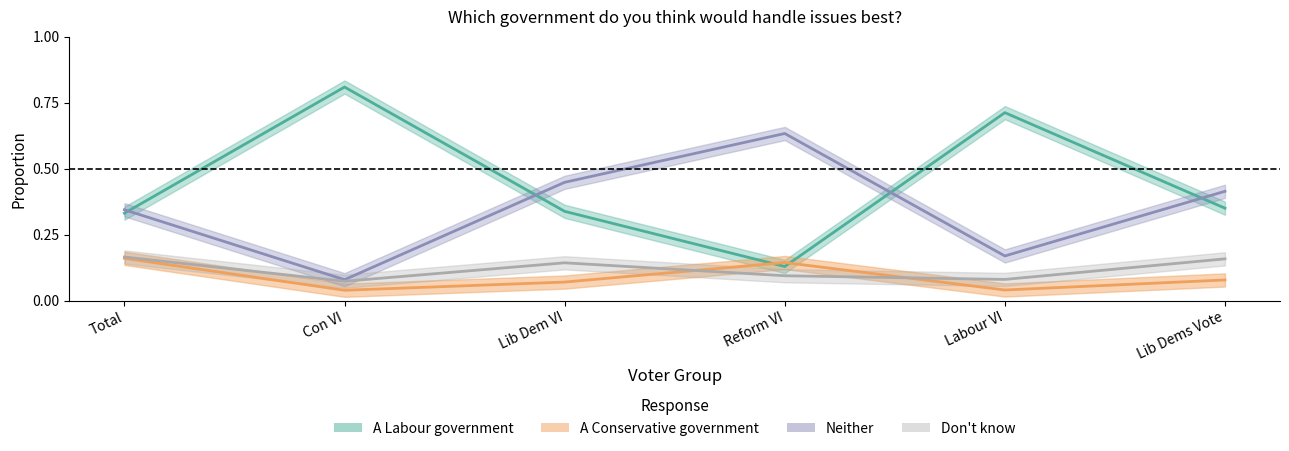

What is the sum of all Don't know values?

0.7